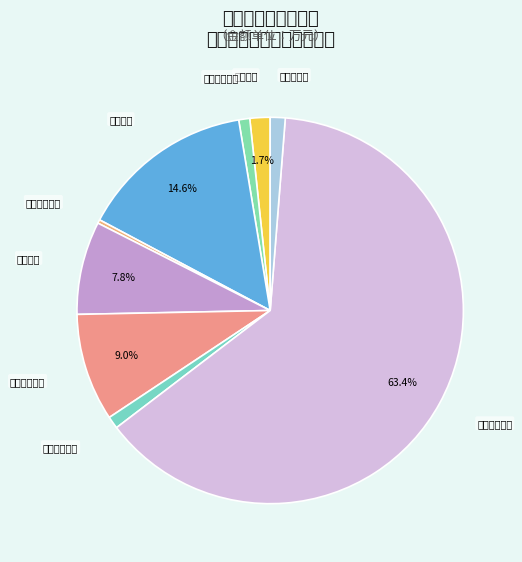

To the nearest percent, what percentage of the pie is 行政单位医疗?

1%